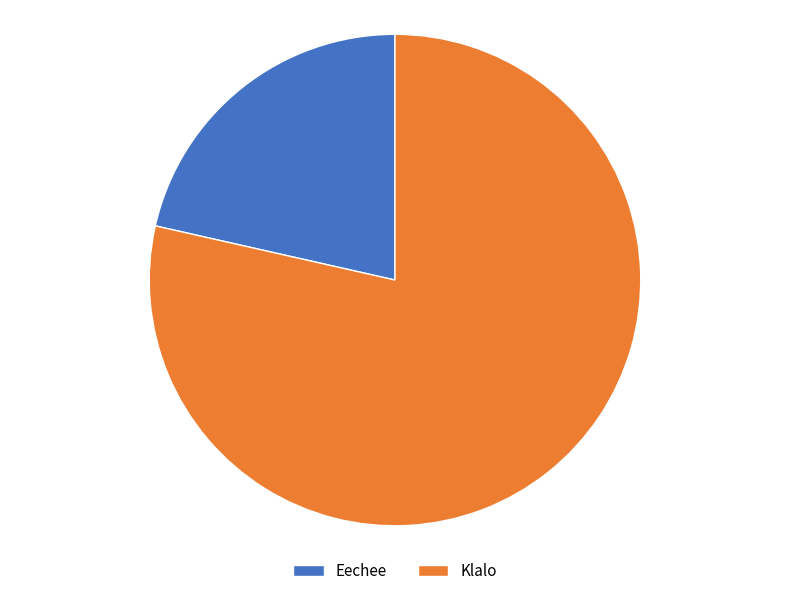

Combined, do Klalo and Eechee account for over 50%?

Yes